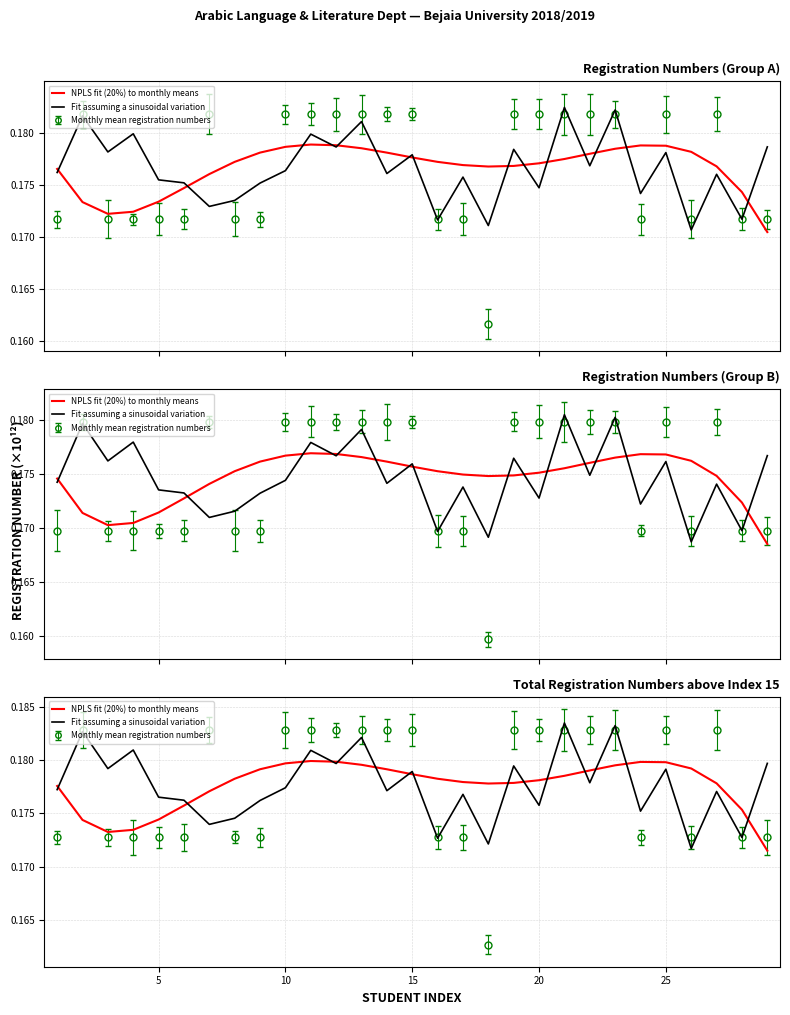

What is the maximum value for Fit assuming a sinusoidal variation?

0.2